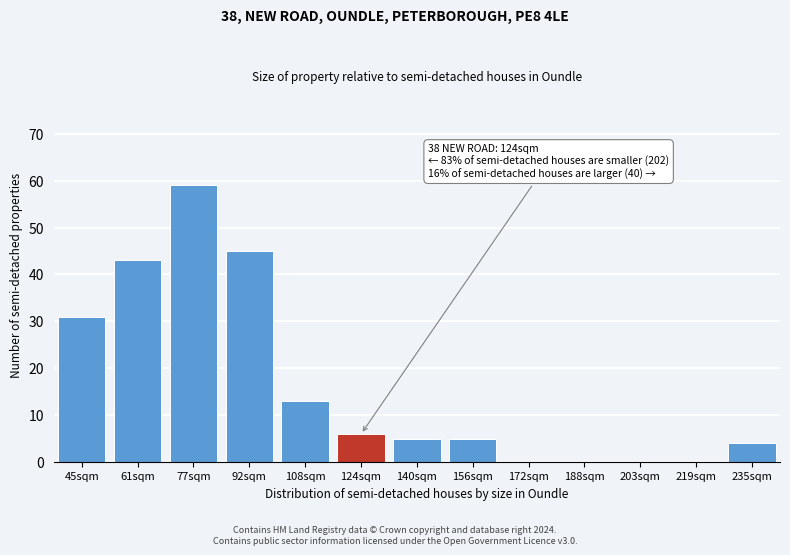

Reading right to left, transcribe all the data shown in this chart.

235sqm=4	219sqm=0	203sqm=0	188sqm=0	172sqm=0	156sqm=5	140sqm=5	124sqm=6	108sqm=13	92sqm=45	77sqm=59	61sqm=43	45sqm=31